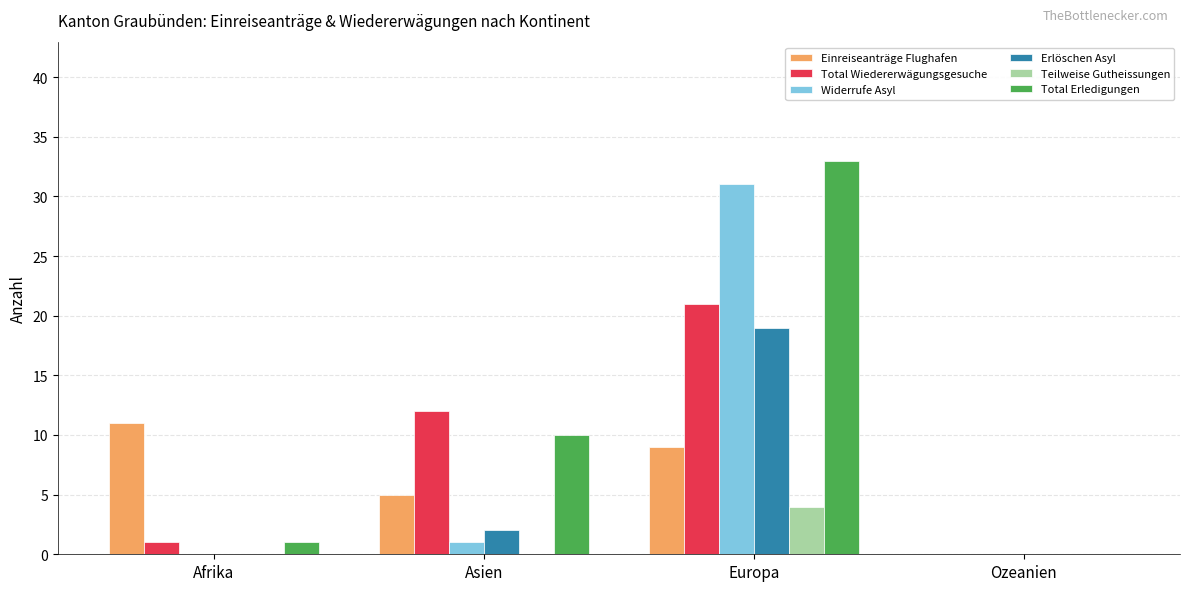

How many series are shown in this chart?

6